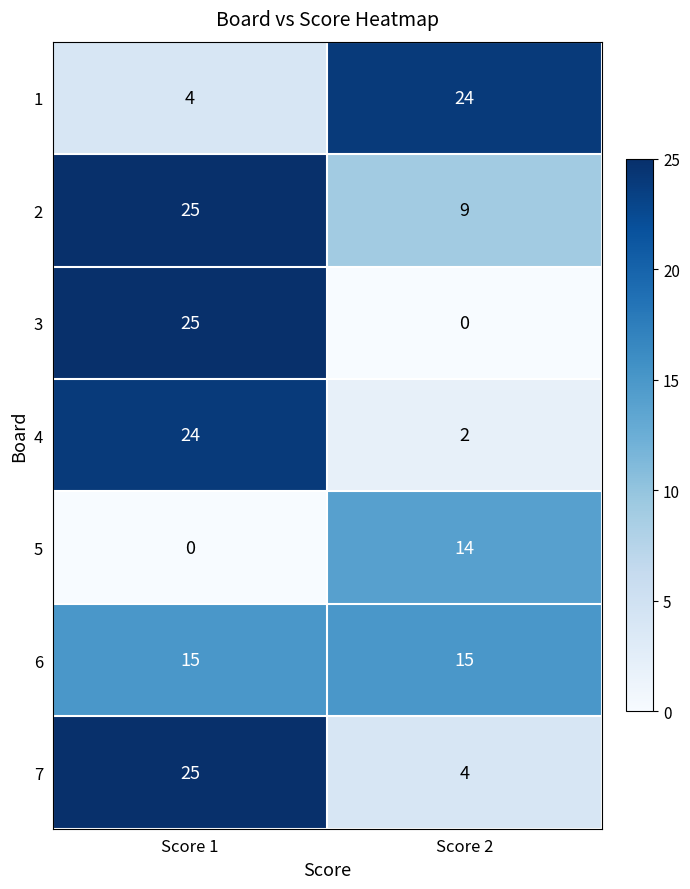

What is the average value of the 2 series?

17